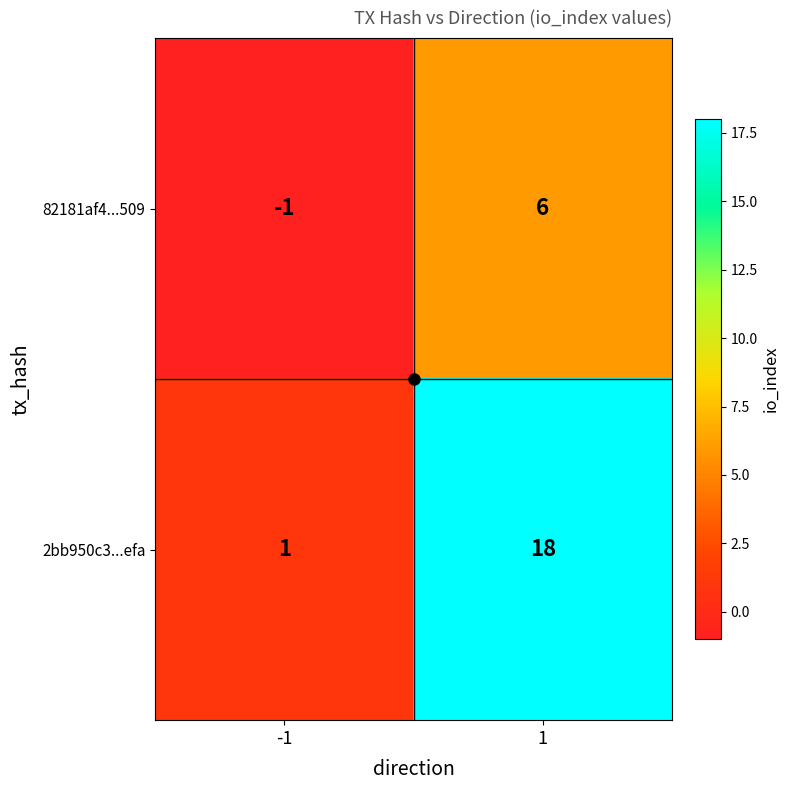

The value of 2bb950c3...efa at -1 is 1. True or false?

True